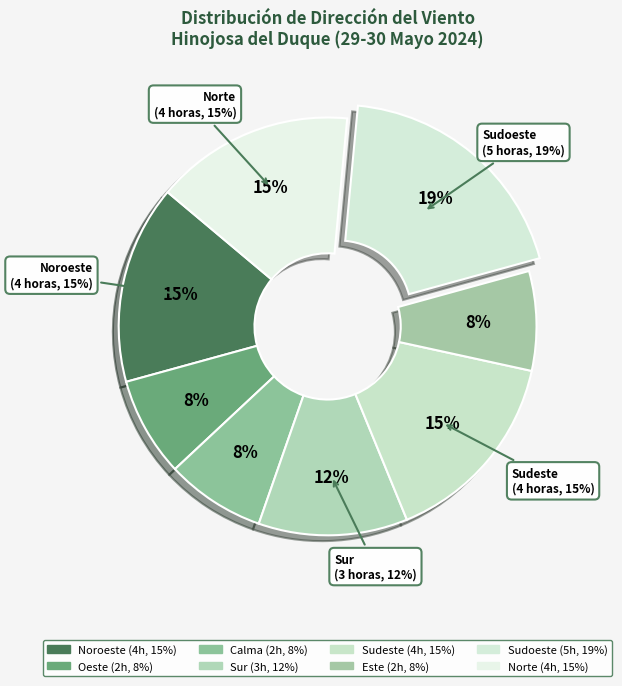

Rank the categories by value from highest to lowest.

Sudoeste, Noroeste, Sudeste, Norte, Sur, Oeste, Calma, Este